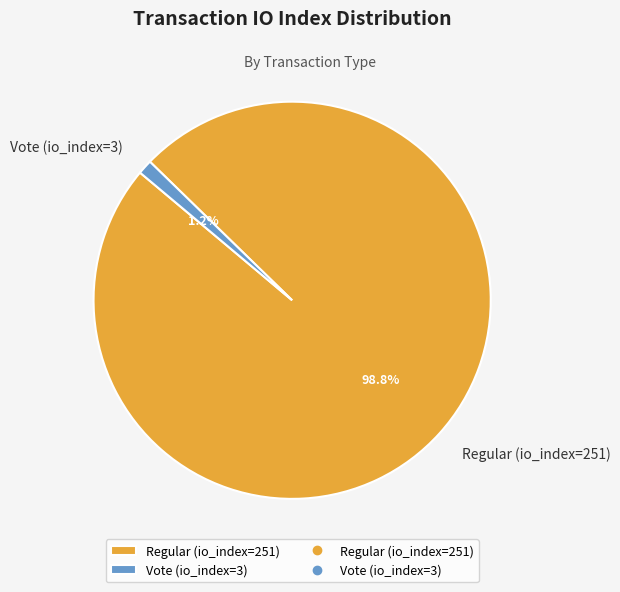

Between Regular (io_index=251) and Vote (io_index=3), which is larger?

Regular (io_index=251)